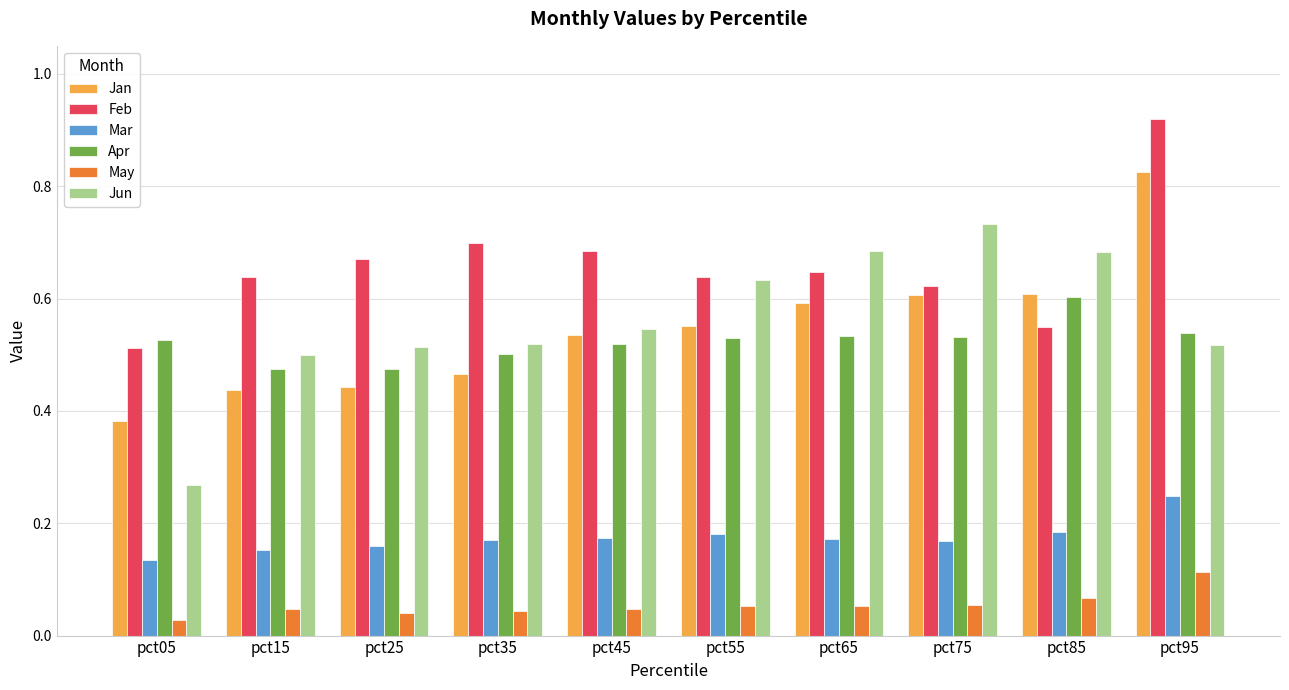

The Feb series shows 0.6 at pct75. True or false?

True